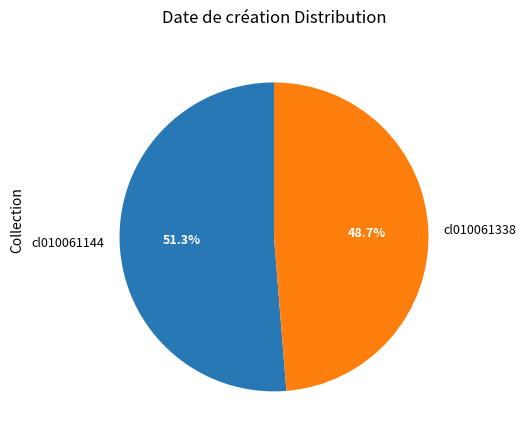

To the nearest percent, what is the difference between the largest and smallest slice percentages?

3%